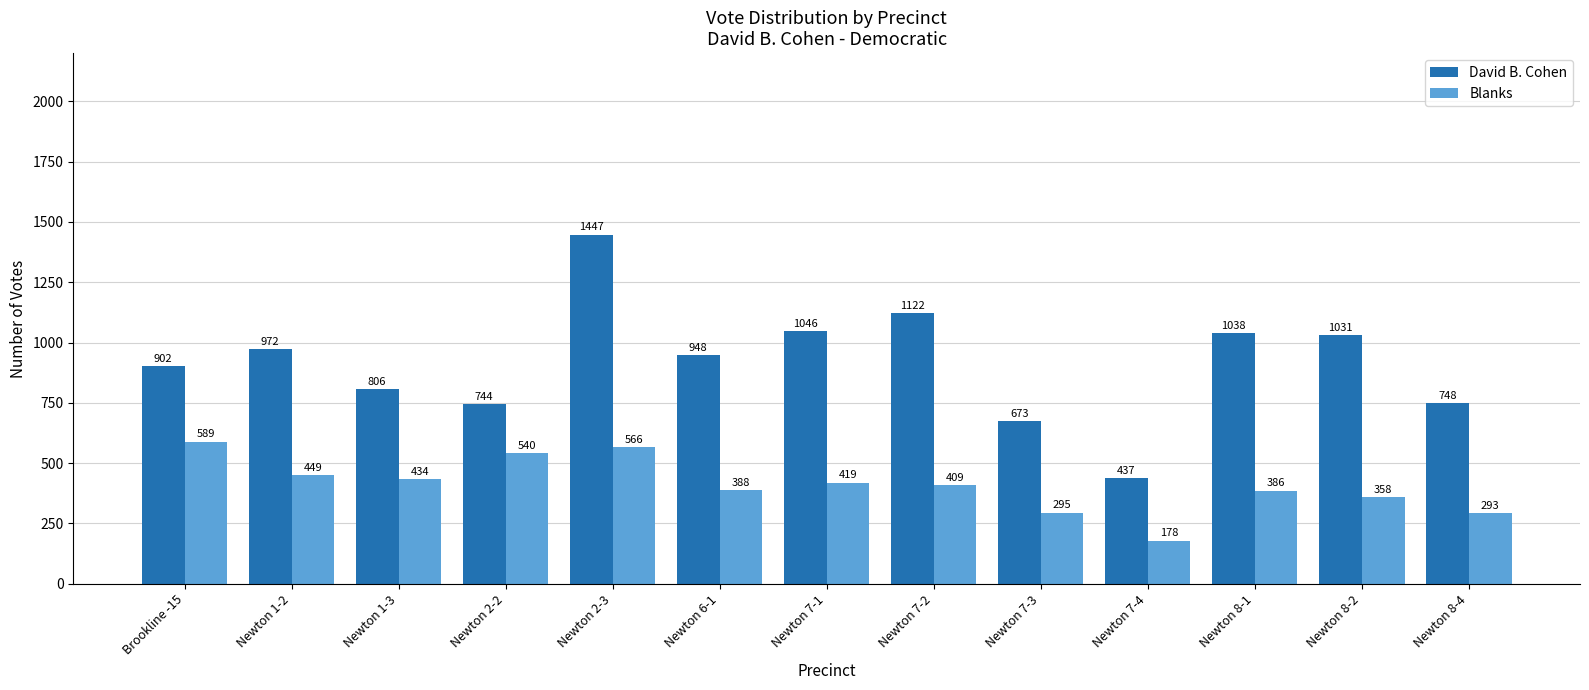

At which label is David B. Cohen closest to 942?

Newton 6-1